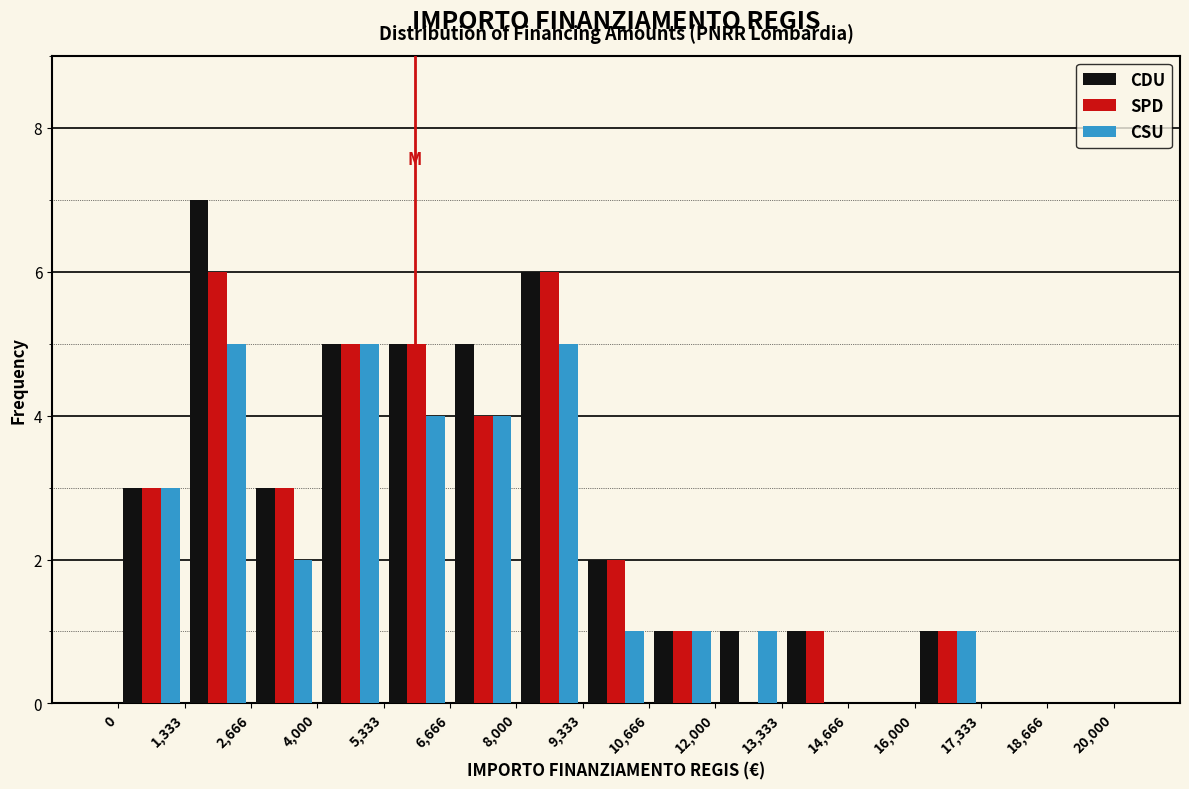

What is the height of the SPD bar covering 10,666 to 12,000 on the x-axis? The values are not printed on the chart, so give them approximately, as read against the axis.

1